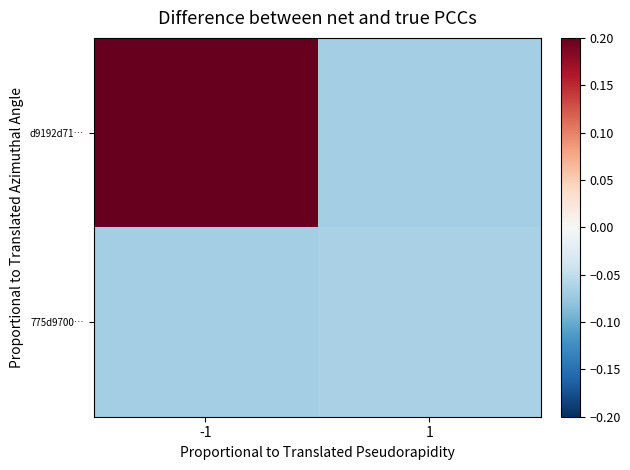

Which series changed the most between -1 and 1?

d9192d71…